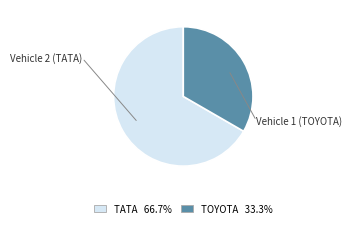

How many segments does this pie chart have?

2